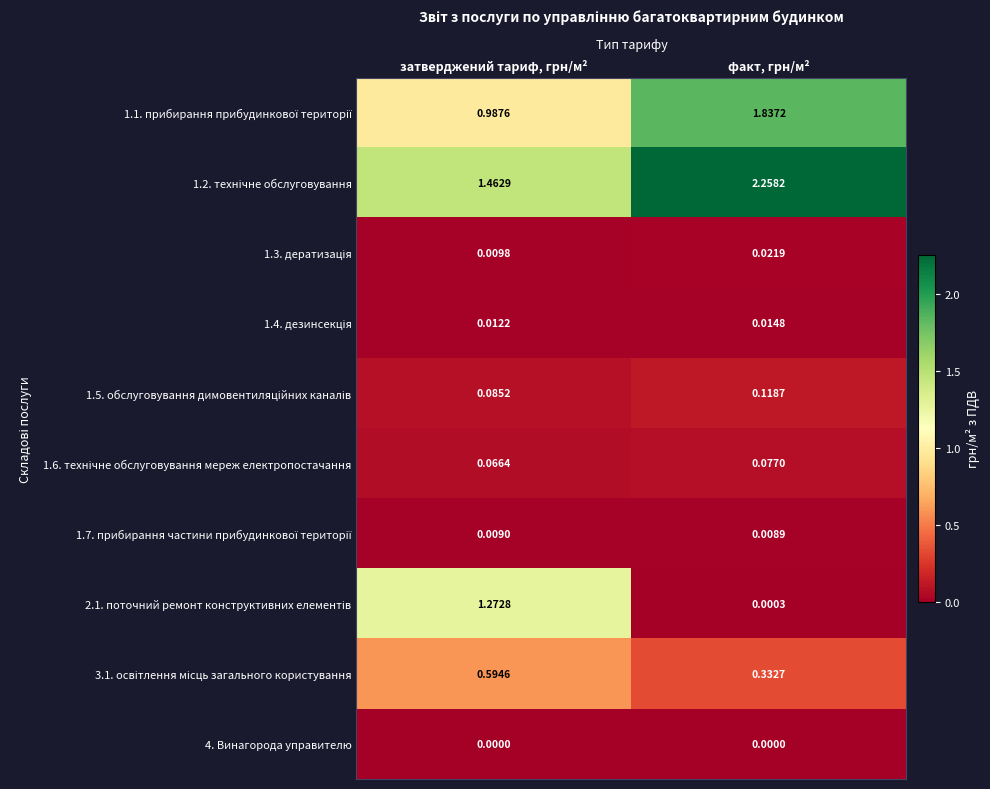

At which category is the sum across all series the highest?

факт, грн/м²